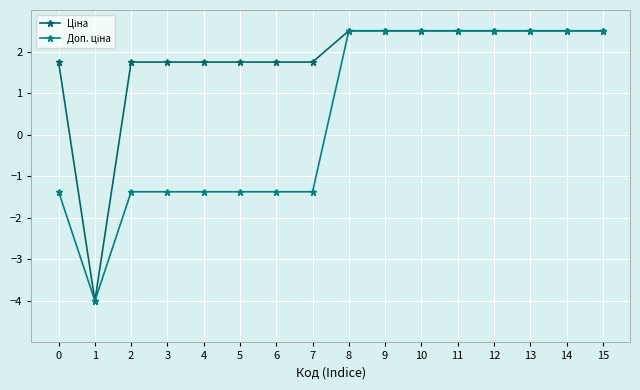

Count the number of categories in the chart.

16